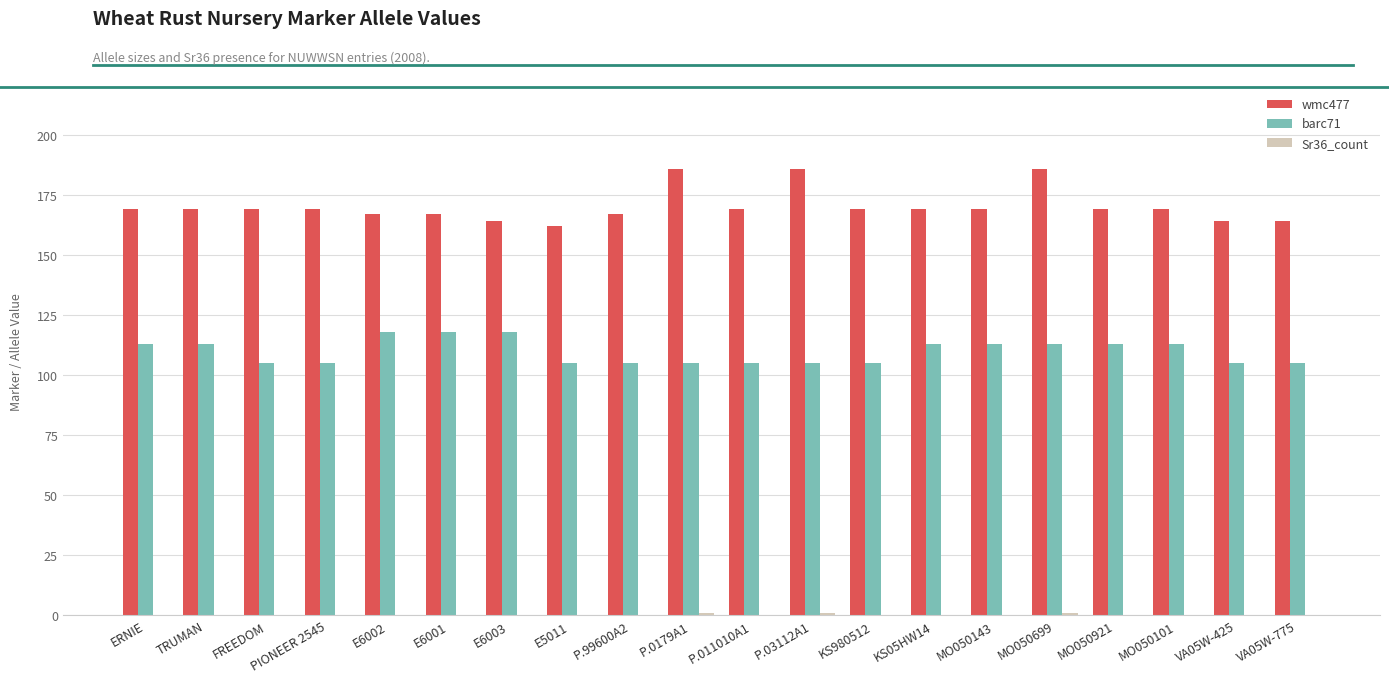

The value of barc71 at E6003 is 52. True or false?

False